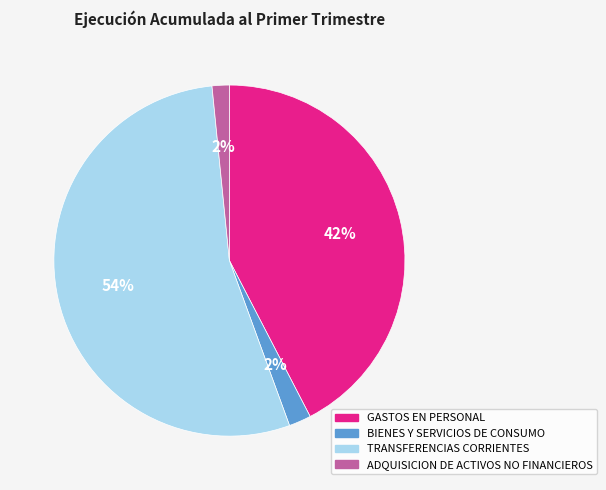

To the nearest percent, what is the difference between the largest and smallest slice percentages?

52%